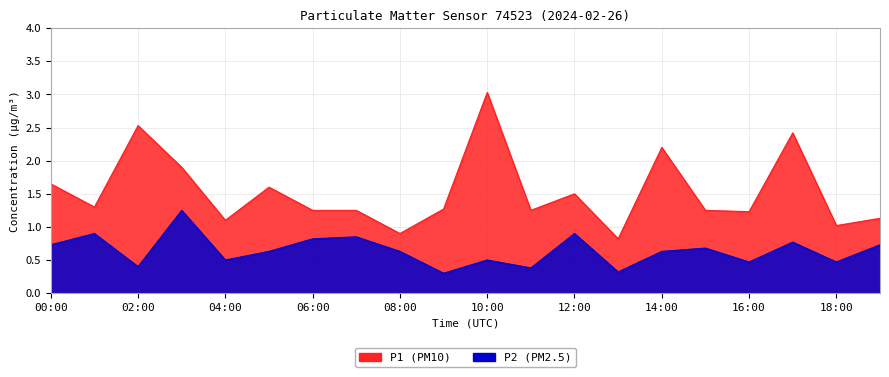

Reading right to left, what are all the values shown in this chart?

P1: 19:00=1.1	18:00=1.0	17:00=2.4	16:00=1.2	15:00=1.2	14:00=2.2	13:00=0.8	12:00=1.5	11:00=1.2	10:00=3.0	09:00=1.3	08:00=0.9	07:00=1.2	06:00=1.2	05:00=1.6	04:00=1.1	03:00=1.9	02:00=2.5	01:00=1.3	00:00=1.6
P2: 19:00=0.7	18:00=0.5	17:00=0.8	16:00=0.5	15:00=0.7	14:00=0.6	13:00=0.3	12:00=0.9	11:00=0.4	10:00=0.5	09:00=0.3	08:00=0.6	07:00=0.8	06:00=0.8	05:00=0.6	04:00=0.5	03:00=1.2	02:00=0.4	01:00=0.9	00:00=0.7